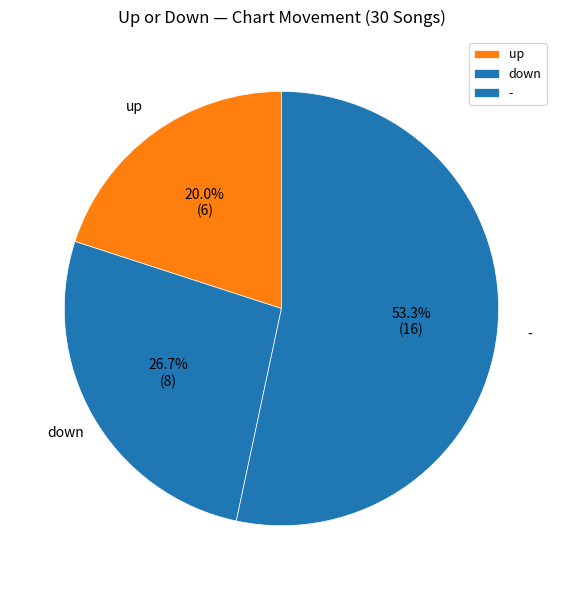

Rank the categories by value from lowest to highest.

up, down, -